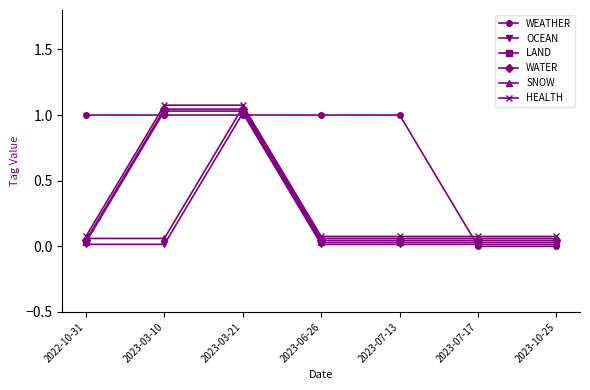

What position from the left is 2023-07-13?

5